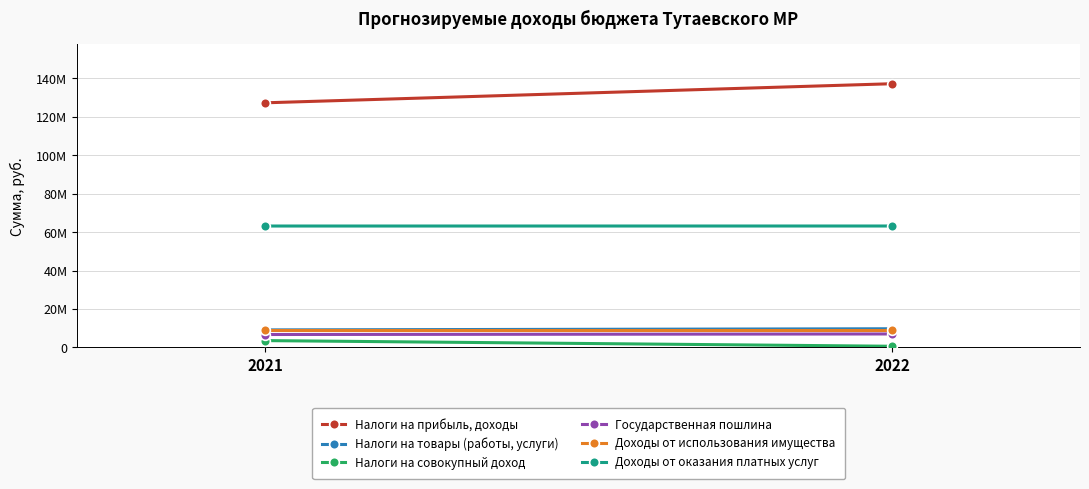

At which category is the sum across all series the highest?

2022